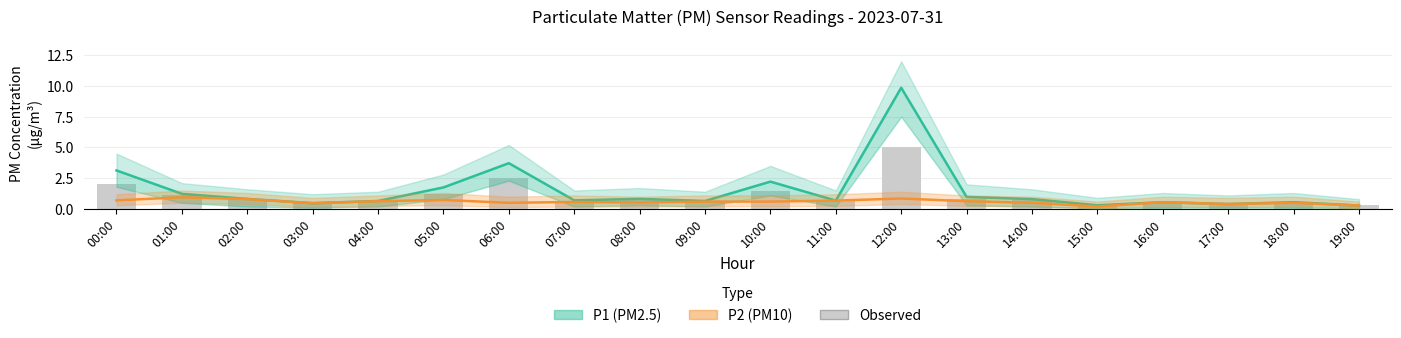

The chart shows a value of 1.2 at 05:00. True or false?

True